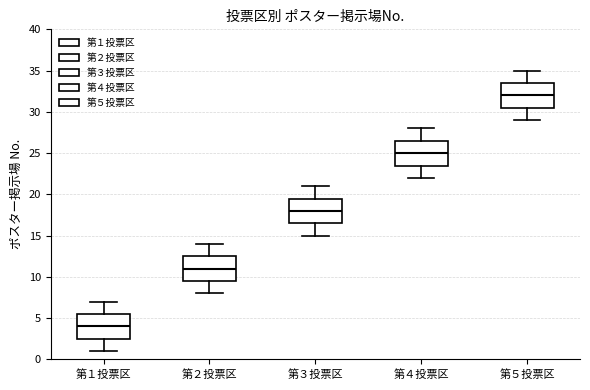

Which box has the lowest median line?

第１投票区